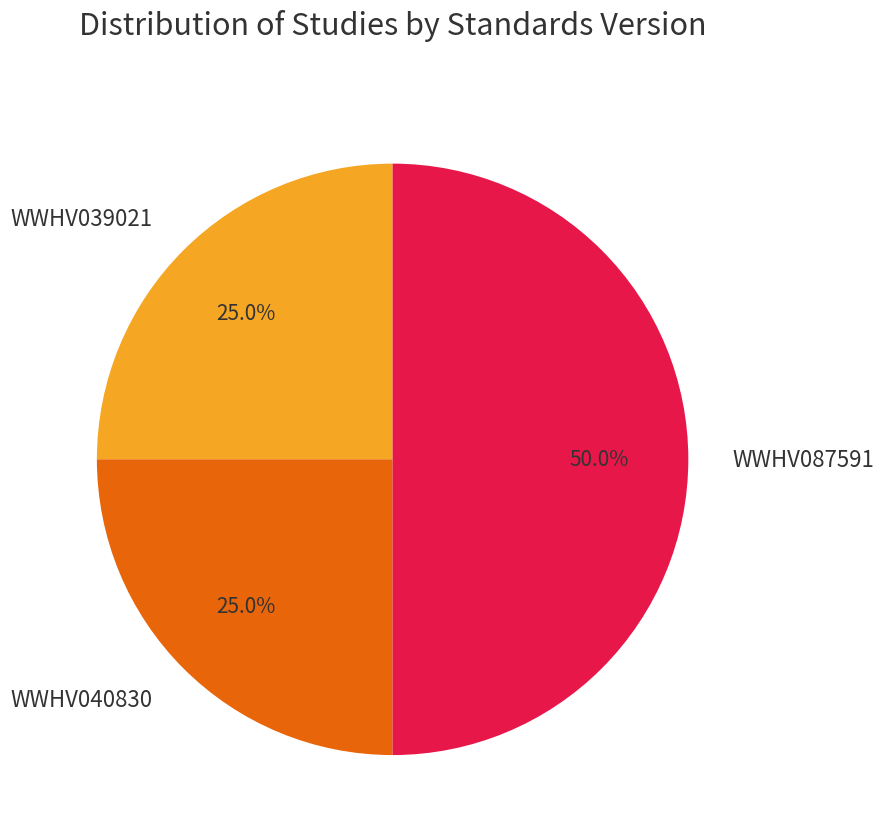

Between WWHV087591 and WWHV040830, which is larger?

WWHV087591